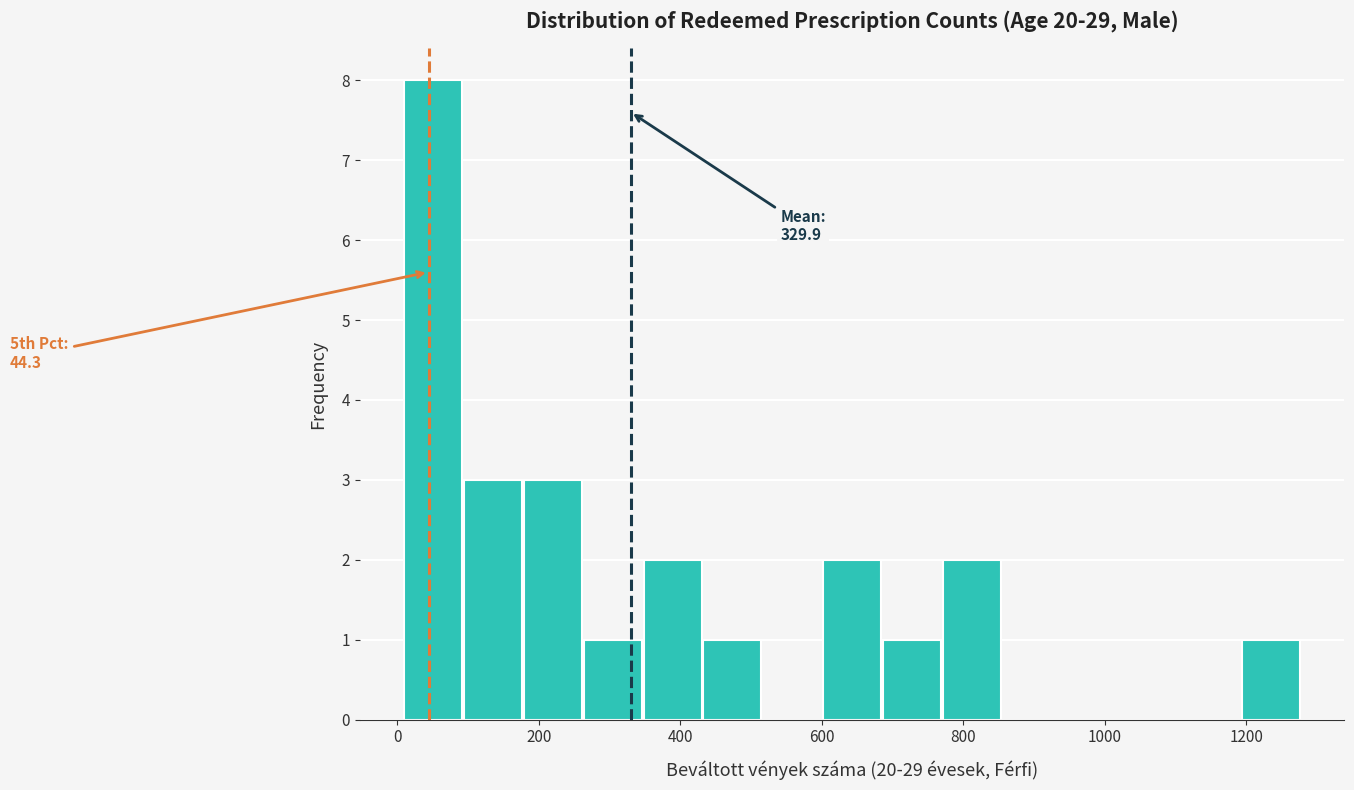

Which range on the x-axis has the tallest bar?

20 to 100